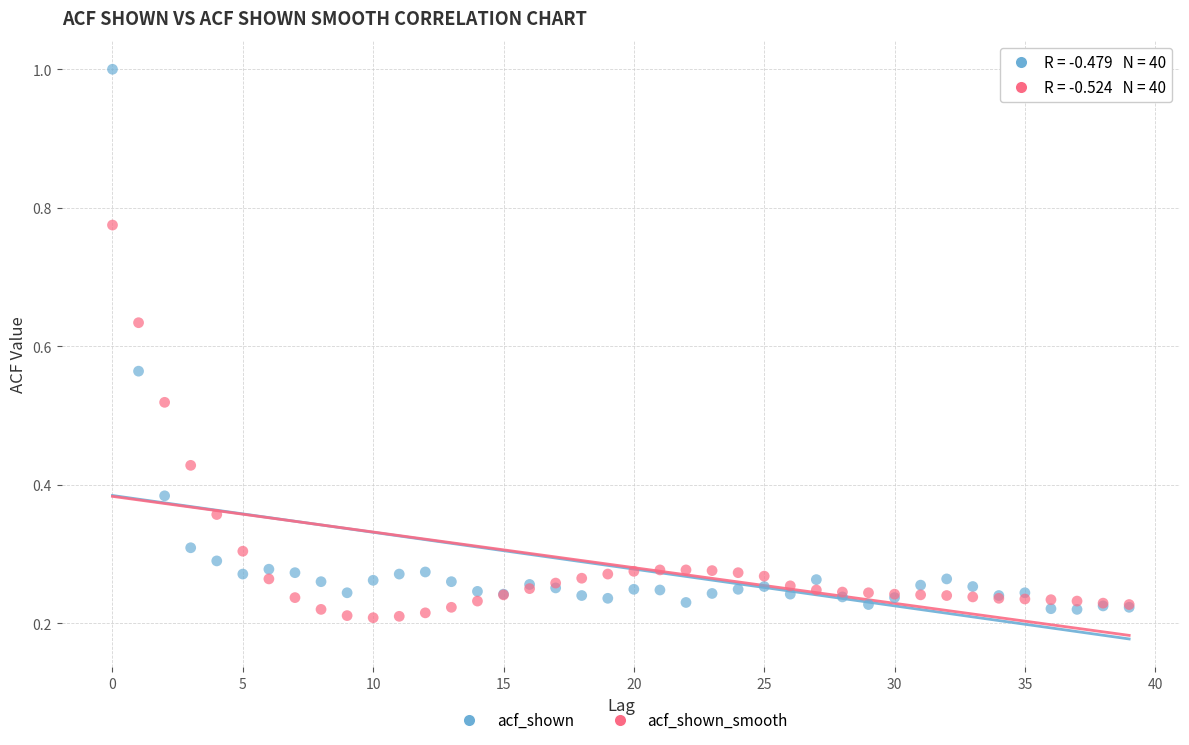

Which series contains the highest Y value?

acf_shown